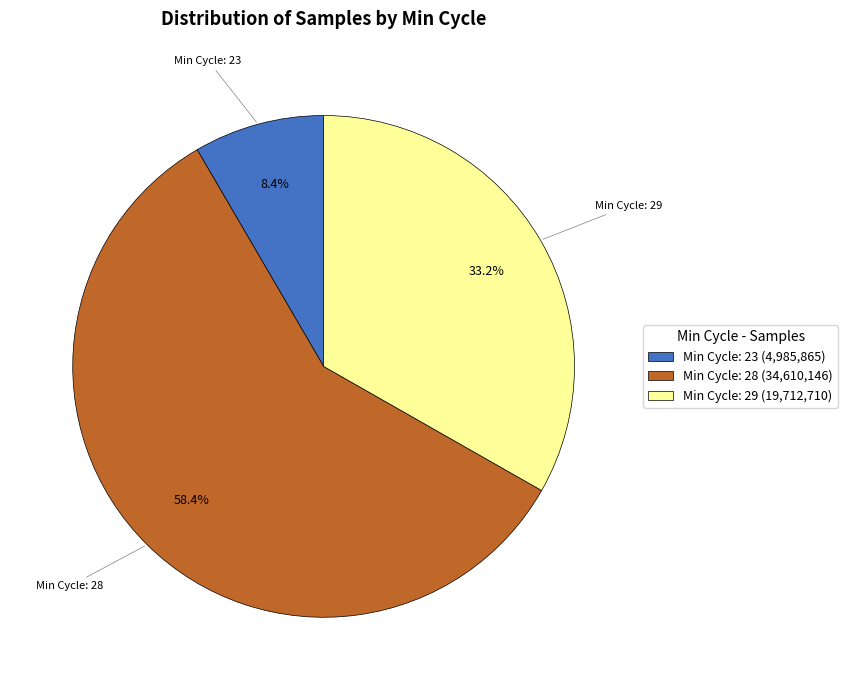

Approximately how many times larger is the value at Min Cycle: 29 (19,712,710) compared to Min Cycle: 23 (4,985,865)?

4.0